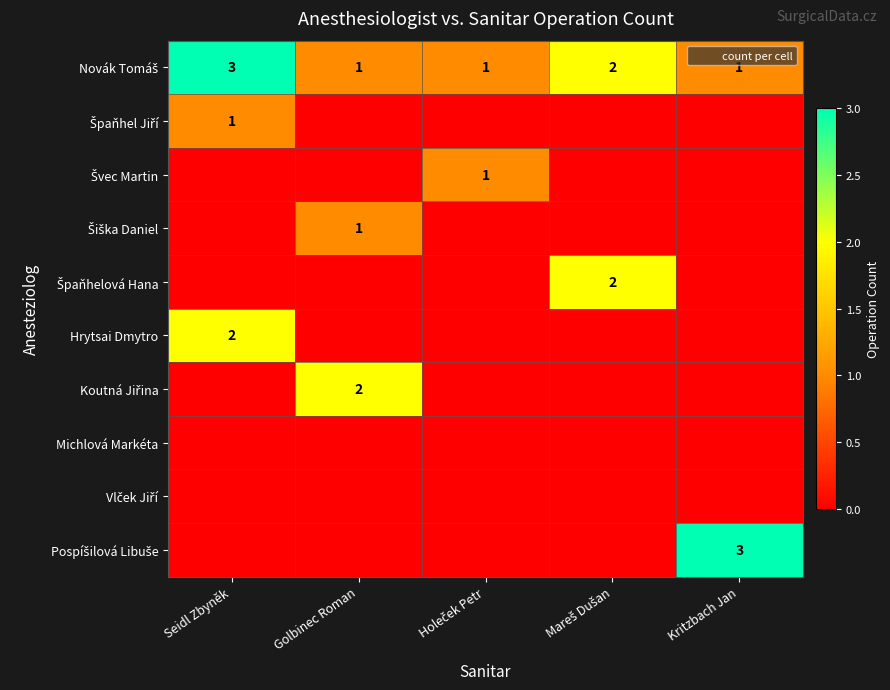

Is the value of Šiška Daniel at Kritzbach Jan greater than the value of Michlová Markéta at Seidl Zbyněk?

No